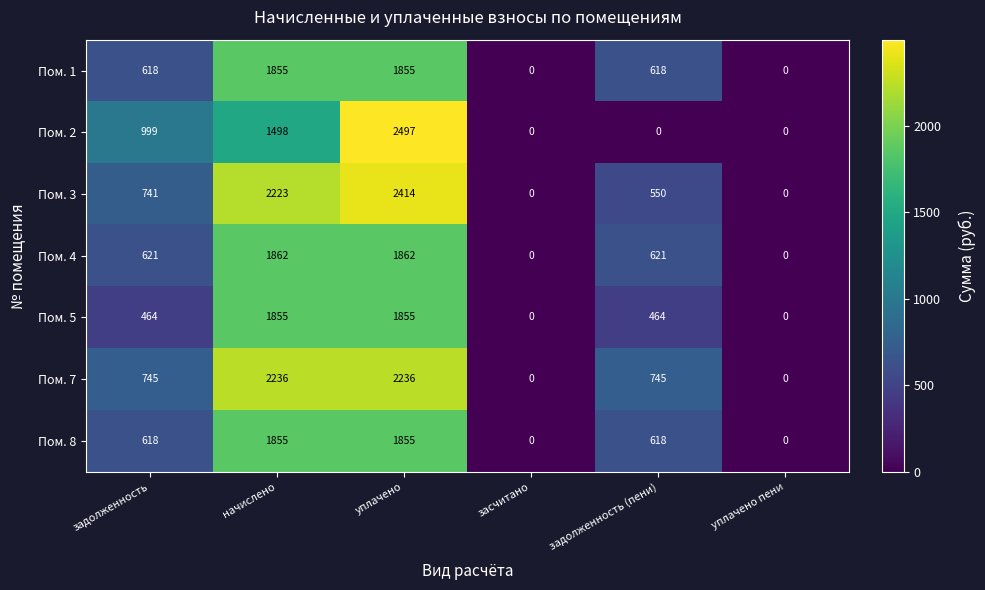

Which label corresponds to the largest value in the chart?

уплачено